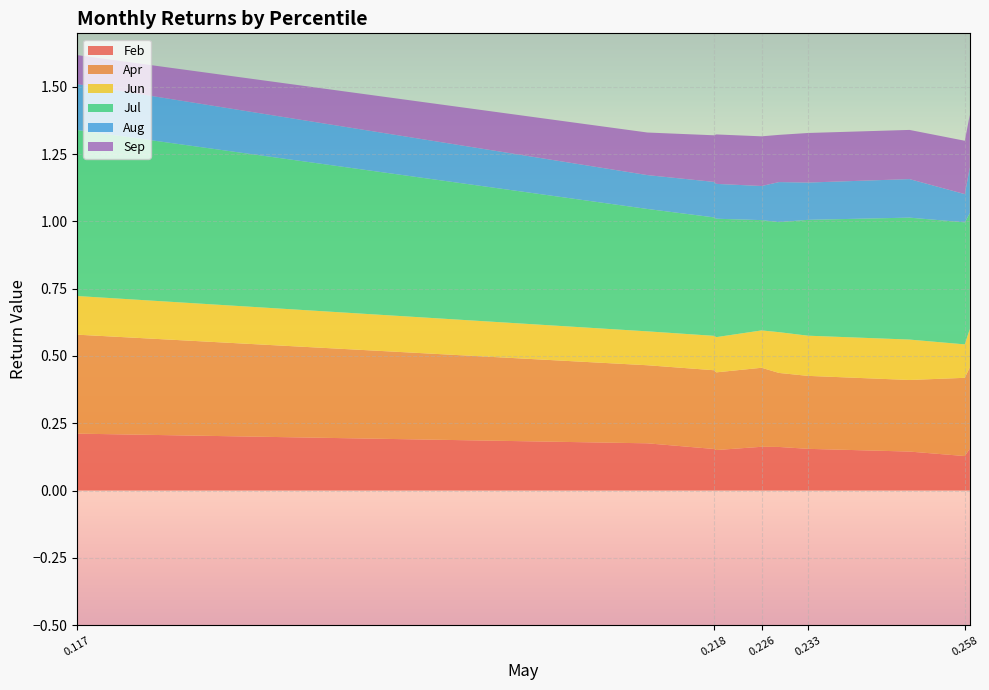

Reading left to right, what are all the values shown in this chart?

Feb: 0.2	0.2	0.2	0.2	0.2	0.2	0.2	0.1	0.1	0.2
Apr: 0.4	0.3	0.3	0.3	0.3	0.3	0.3	0.3	0.3	0.3
Jun: 0.1	0.1	0.1	0.1	0.1	0.2	0.1	0.2	0.1	0.1
Jul: 0.6	0.5	0.4	0.4	0.4	0.4	0.4	0.5	0.5	0.4
Aug: 0.2	0.1	0.1	0.1	0.1	0.1	0.1	0.1	0.1	0.2
Sep: 0.1	0.2	0.2	0.2	0.2	0.2	0.2	0.2	0.2	0.2